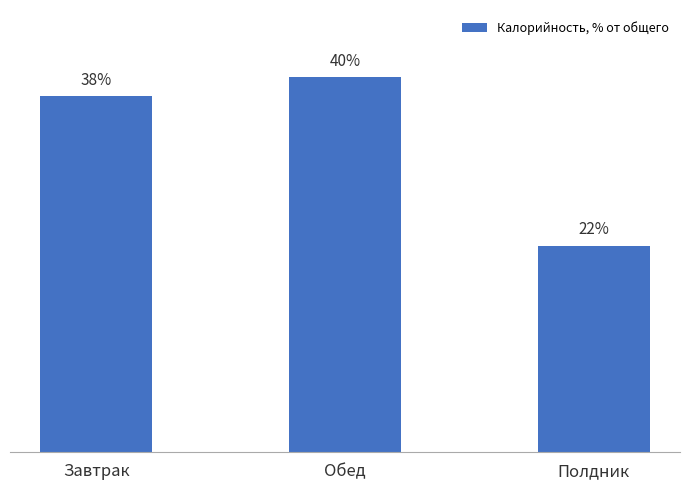

At which category does the chart reach its minimum across all series?

Полдник